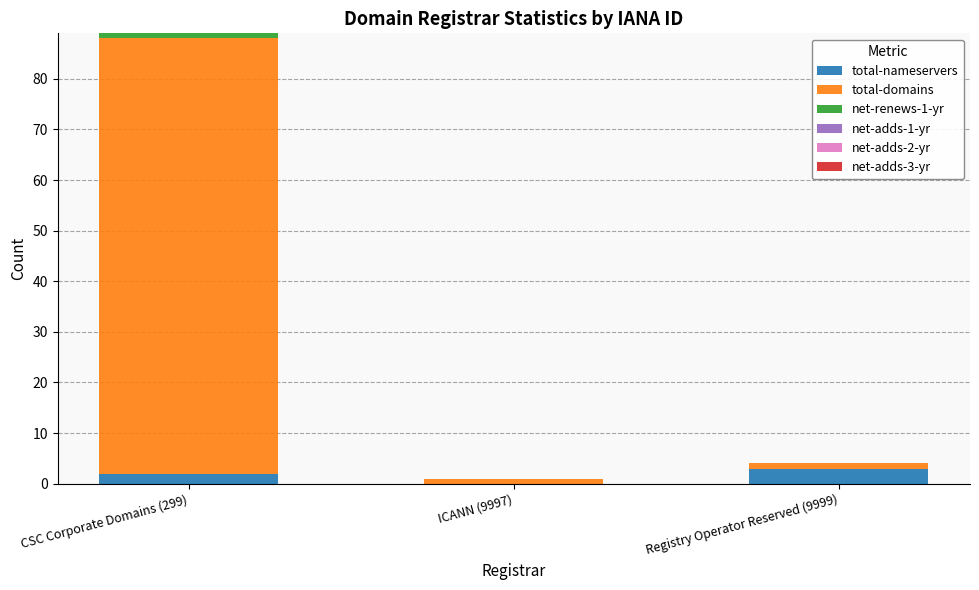

Reading left to right, transcribe the values for total-nameservers.

CSC Corporate Domains (299)=2	ICANN (9997)=0	Registry Operator Reserved (9999)=3